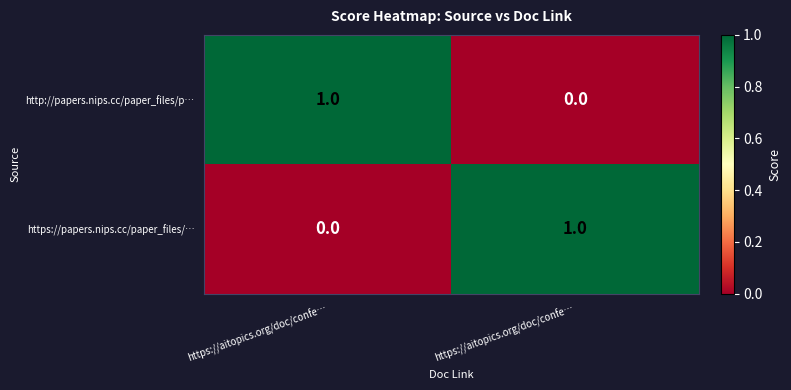

Between https://aitopics.org/doc/confe… and https://aitopics.org/doc/confe…, which is larger?

https://aitopics.org/doc/confe…